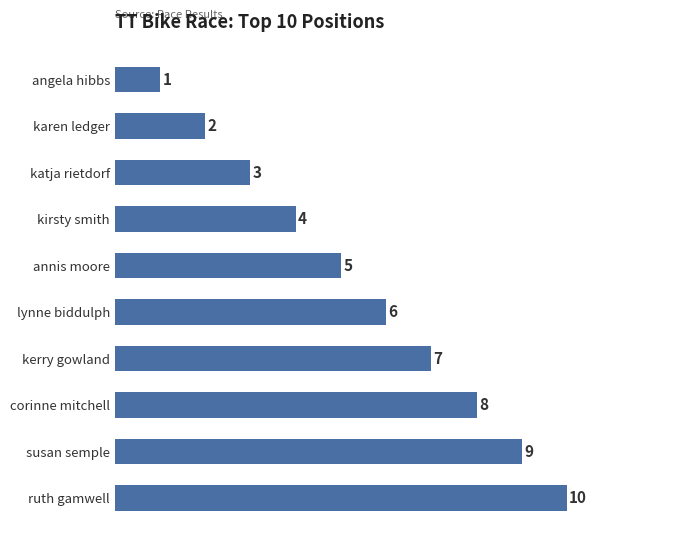

Count the values in the range 3 to 8.

6